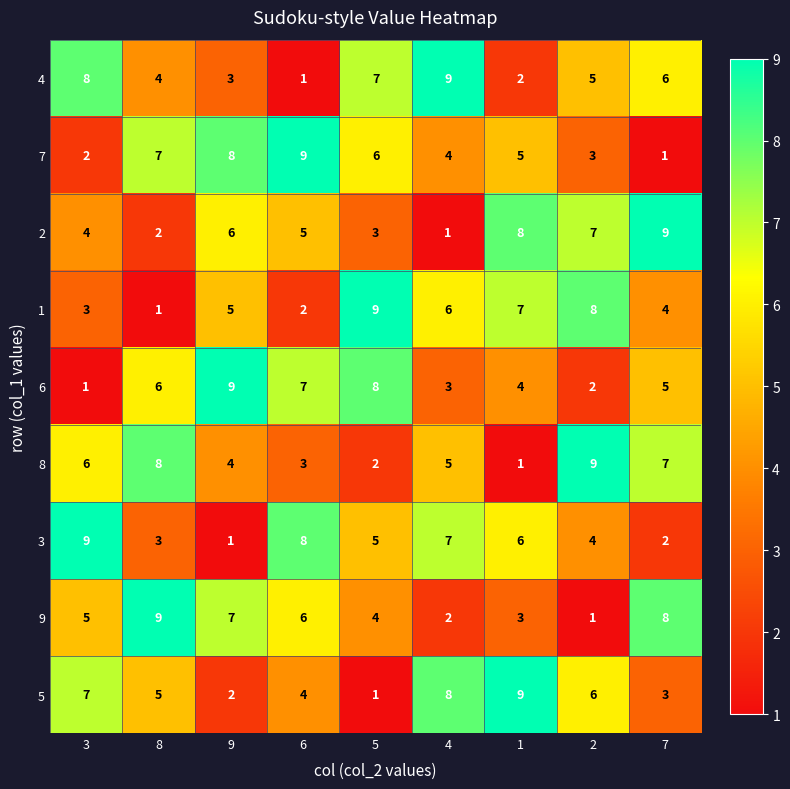

What is the total value across all series at 6?

45